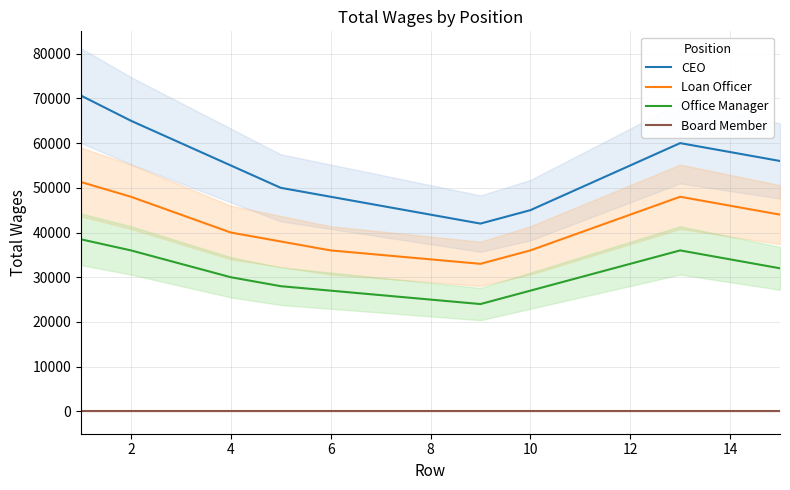

Rank the series by their maximum value, from highest to lowest.

CEO, Loan Officer, Office Manager, Board Member